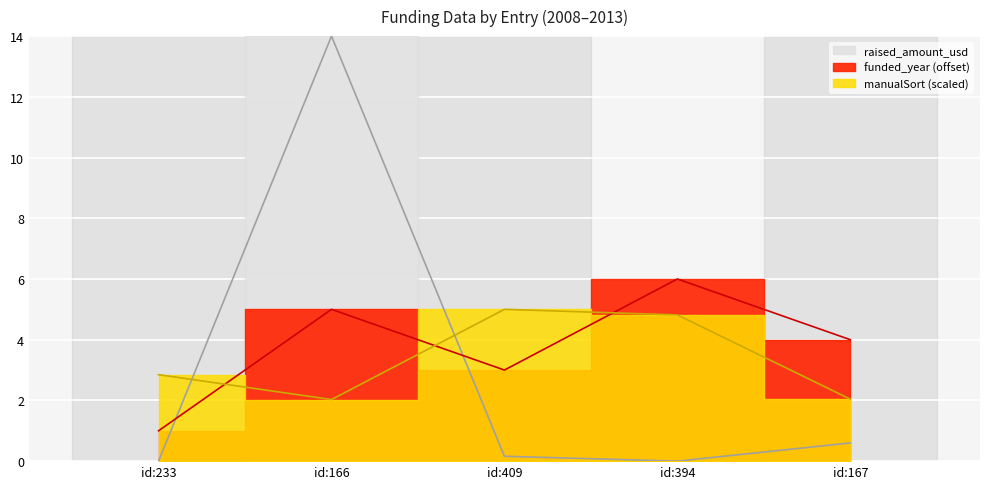

At which category is the sum across all series the highest?

id:166